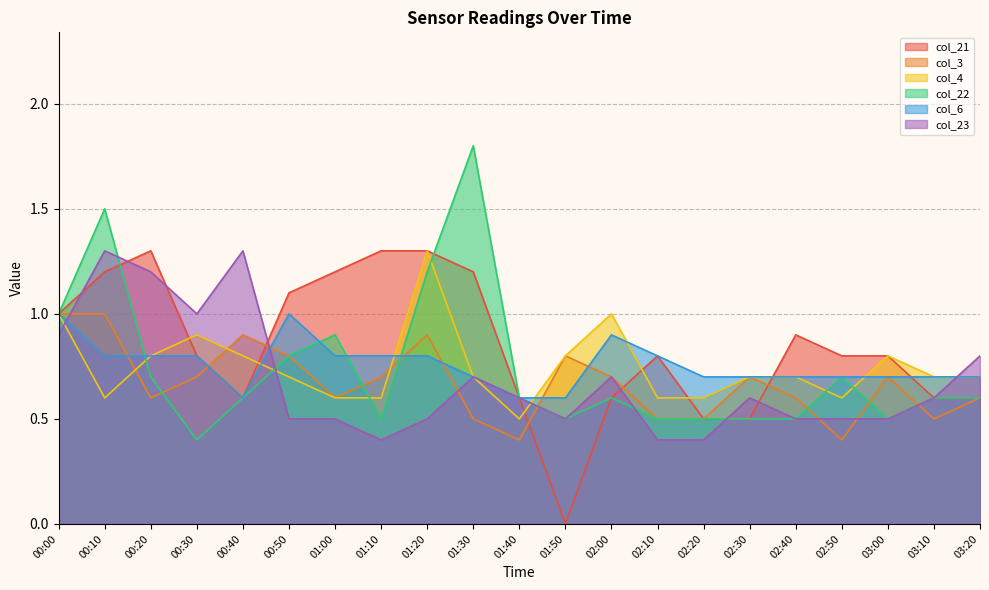

What is the maximum value for col_23?

1.3